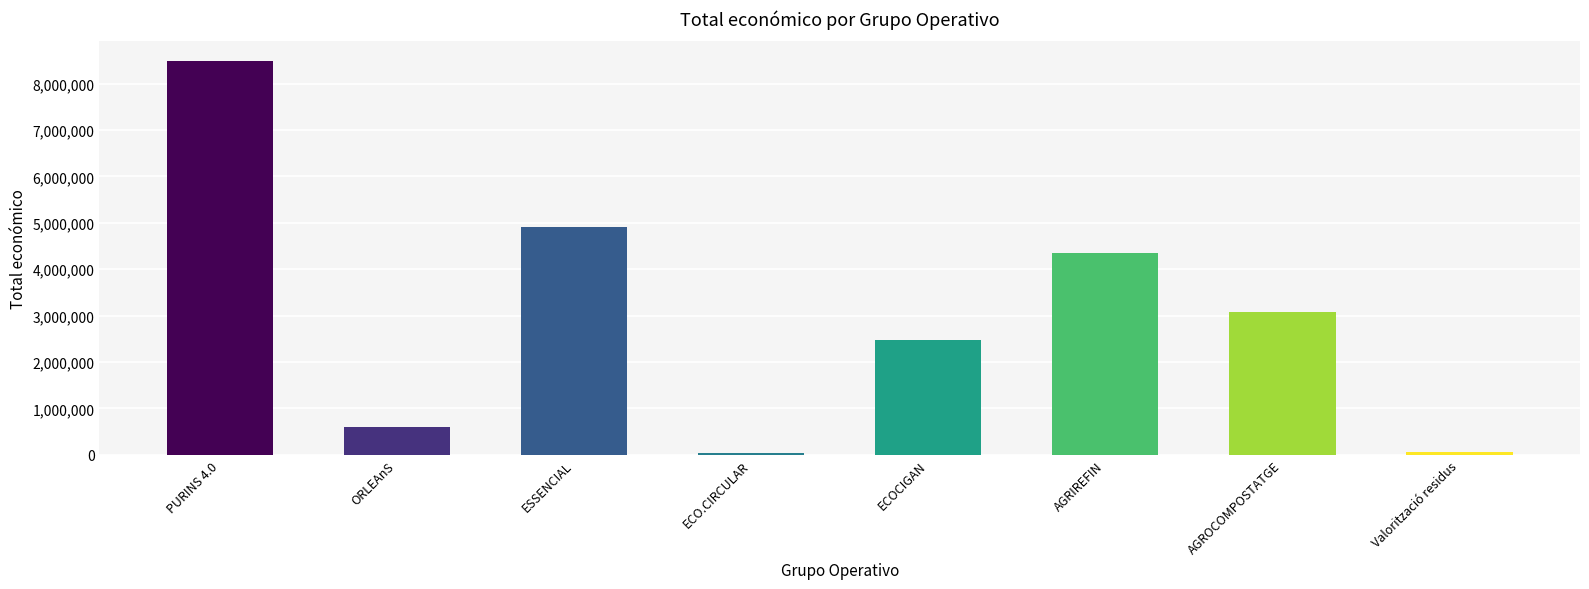

Is it true that the value at PURINS 4.0 is 11757351?

False